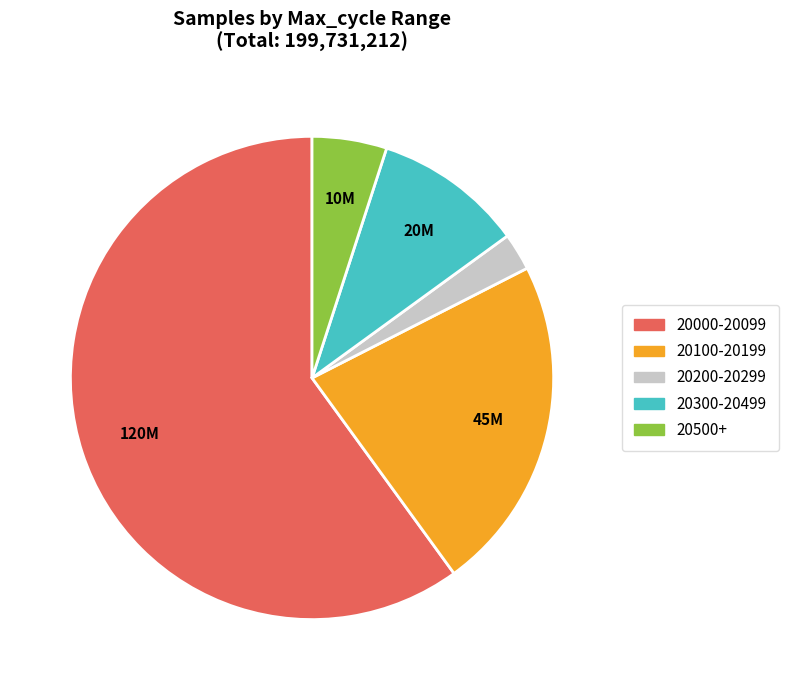

How many segments does this pie chart have?

5